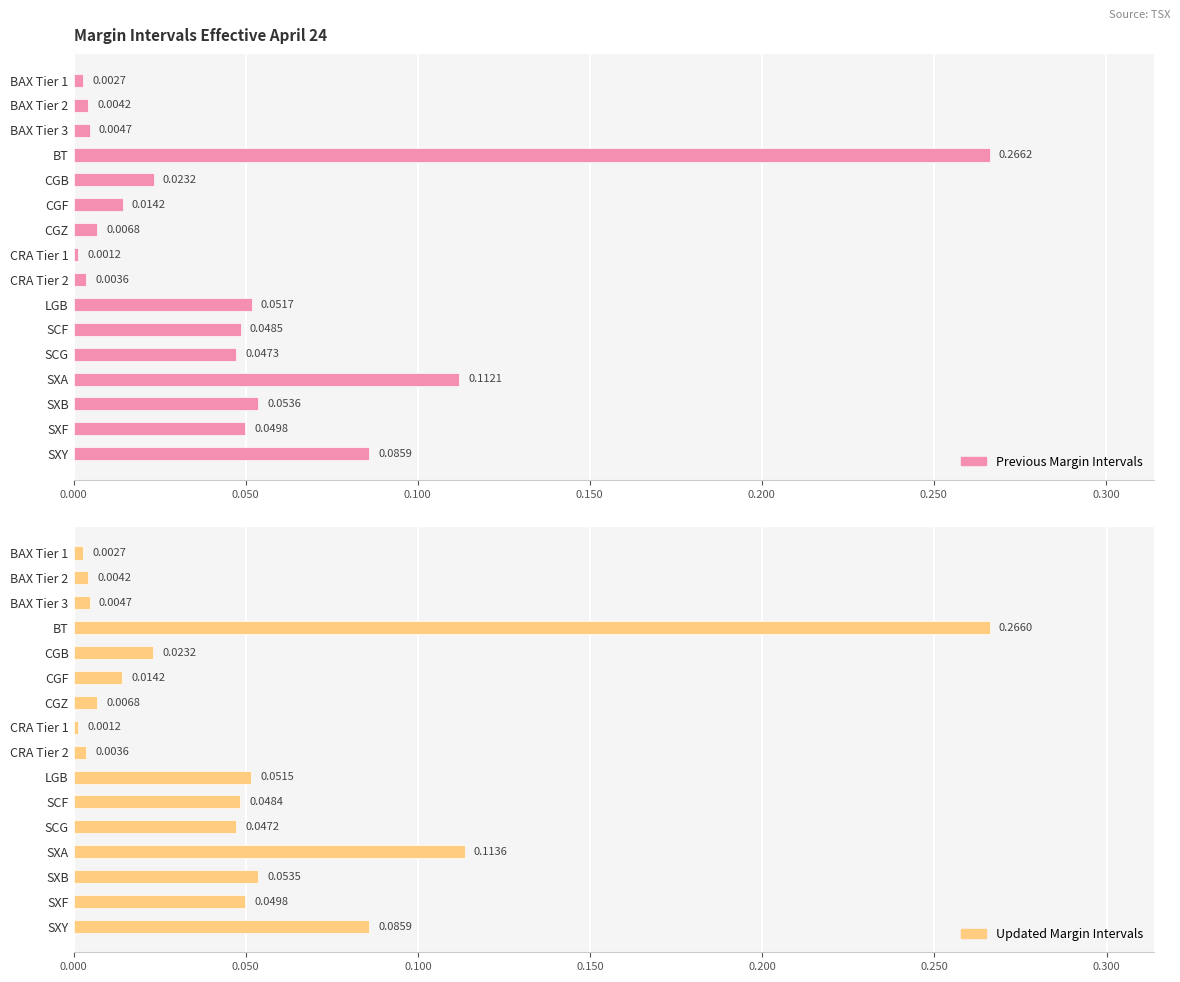

List the series in order of their peak value, lowest first.

Updated Margin Intervals, Previous Margin Intervals